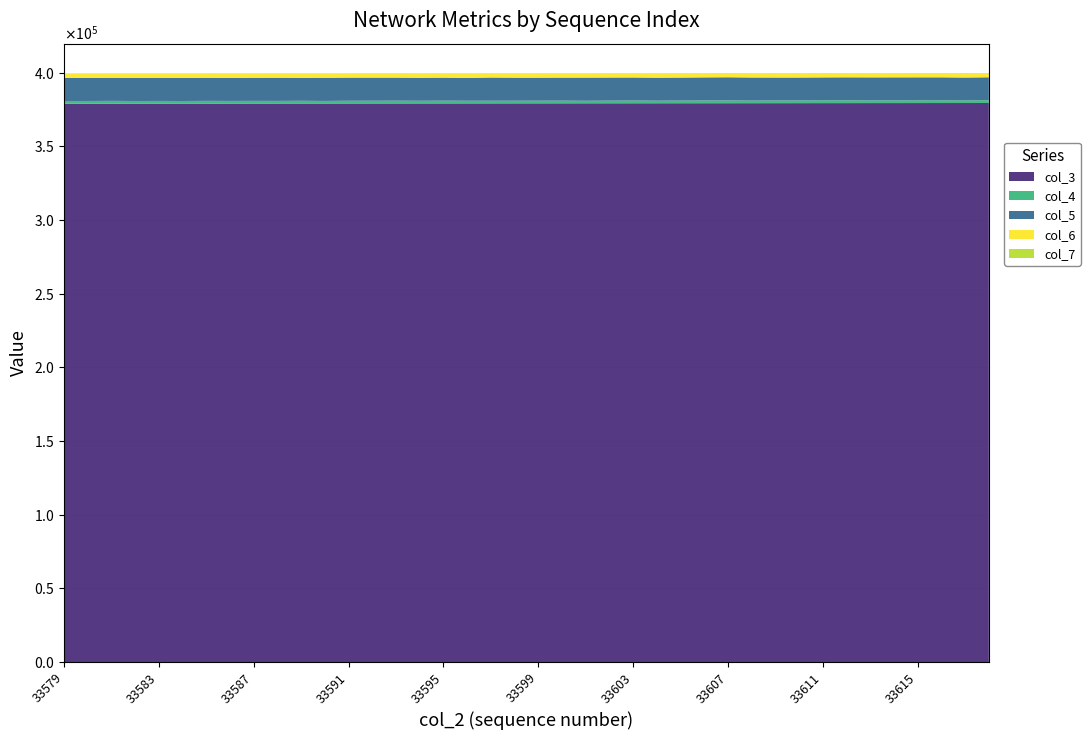

Reading right to left, transcribe all the data shown in this chart.

col_3: 33618=379308	33617=379297	33616=379286	33615=379274	33614=379263	33613=379252	33612=379241	33611=379229	33610=379218	33609=379207	33608=379195	33607=379184	33606=379173	33605=379162	33604=379150	33603=379139	33602=379128	33601=379116	33600=379105	33599=379094	33598=379083	33597=379071	33596=379060	33595=379049	33594=379037	33593=379026	33592=379015	33591=379004	33590=378992	33589=378981	33588=378970	33587=378958	33586=378947	33585=378936	33584=378925	33583=378913	33582=378902	33581=378891	33580=378879	33579=378868
col_4: 33618=1889	33617=1781	33616=1846	33615=1829	33614=1831	33613=1823	33612=1877	33611=1910	33610=1823	33609=1815	33608=1762	33607=1858	33606=1856	33605=1803	33604=1749	33603=1868	33602=1791	33601=1718	33600=1814	33599=1802	33598=1780	33597=1783	33596=1784	33595=1846	33594=1797	33593=1861	33592=1840	33591=1838	33590=1716	33589=1829	33588=1764	33587=1796	33586=1772	33585=1827	33584=1742	33583=1798	33582=1772	33581=1858	33580=1812	33579=1820
col_5: 33618=15562	33617=15519	33616=15595	33615=15624	33614=15614	33613=15623	33612=15617	33611=15541	33610=15549	33609=15564	33608=15657	33607=15730	33606=15661	33605=15607	33604=15577	33603=15616	33602=15676	33601=15707	33600=15616	33599=15595	33598=15630	33597=15756	33596=15452	33595=15637	33594=15589	33593=15646	33592=15677	33591=15695	33590=15719	33589=15569	33588=15750	33587=15677	33586=15592	33585=15655	33584=15696	33583=15706	33582=15657	33581=15676	33580=15631	33579=15596
col_6: 33618=2775	33617=2889	33616=2745	33615=2773	33614=2786	33613=2789	33612=2698	33611=2792	33610=2827	33609=2816	33608=2773	33607=2694	33606=2758	33605=2795	33604=2886	33603=2736	33602=2778	33601=2755	33600=2800	33599=2816	33598=2769	33597=2735	33596=2955	33595=2735	33594=2826	33593=2755	33592=2767	33591=2714	33590=2731	33589=2810	33588=2758	33587=2744	33586=2849	33585=2749	33584=2795	33583=2714	33582=2804	33581=2694	33580=2780	33579=2783
col_7: 33618=54	33617=45	33616=48	33615=58	33614=43	33613=37	33612=55	33611=50	33610=47	33609=38	33608=53	33607=49	33606=46	33605=55	33604=45	33603=43	33602=44	33601=42	33600=42	33599=42	33598=45	33597=49	33596=49	33595=51	33594=52	33593=48	33592=59	33591=44	33590=50	33589=47	33588=43	33587=51	33586=47	33585=41	33584=40	33583=37	33582=46	33581=42	33580=44	33579=45